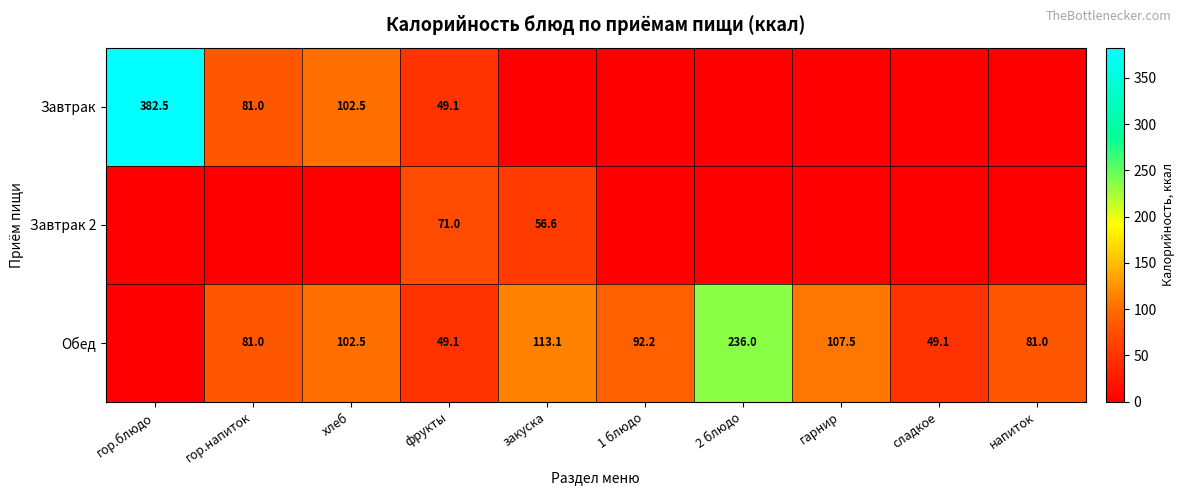

What is the sum of the Обед values at гарнир and хлеб?

210.0